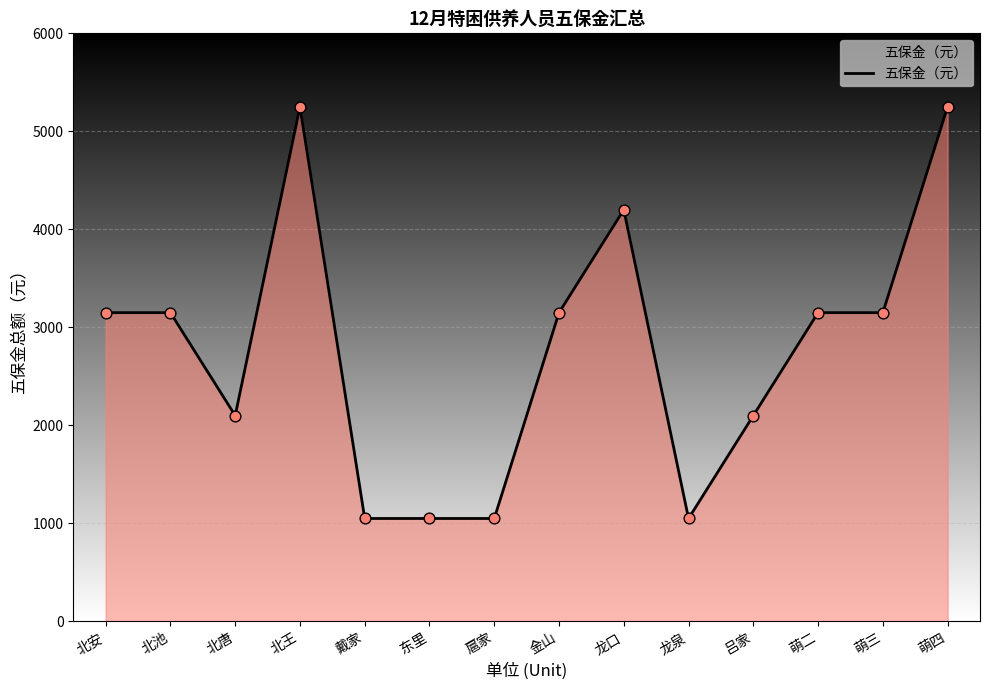

Between 金山 and 龙口, which is larger?

龙口